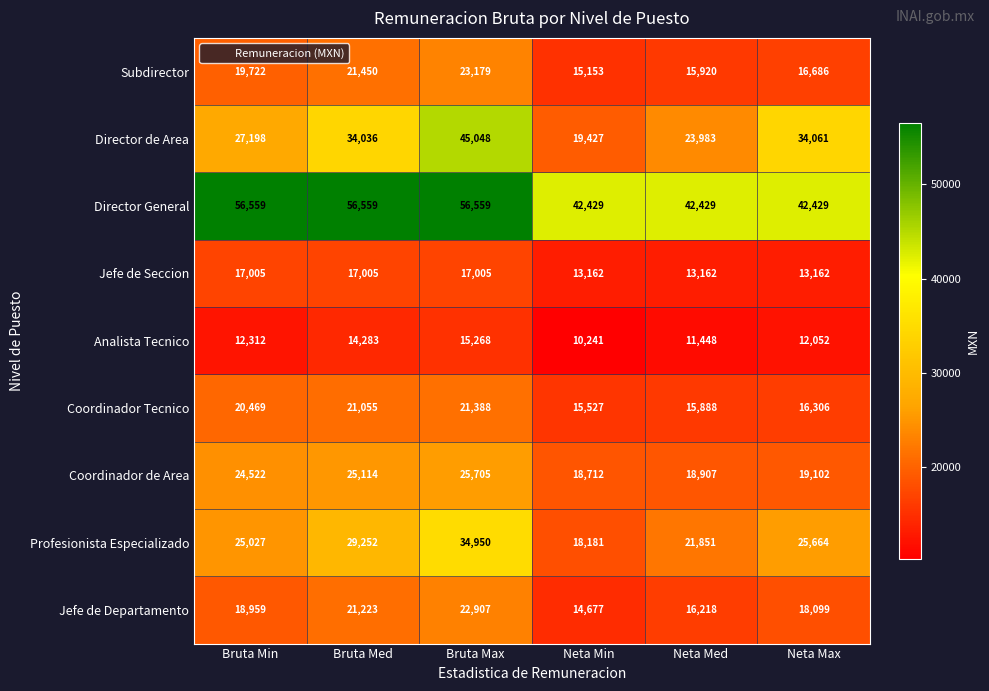

What is the sum of the Analista Tecnico values at Neta Max and Bruta Med?

26335